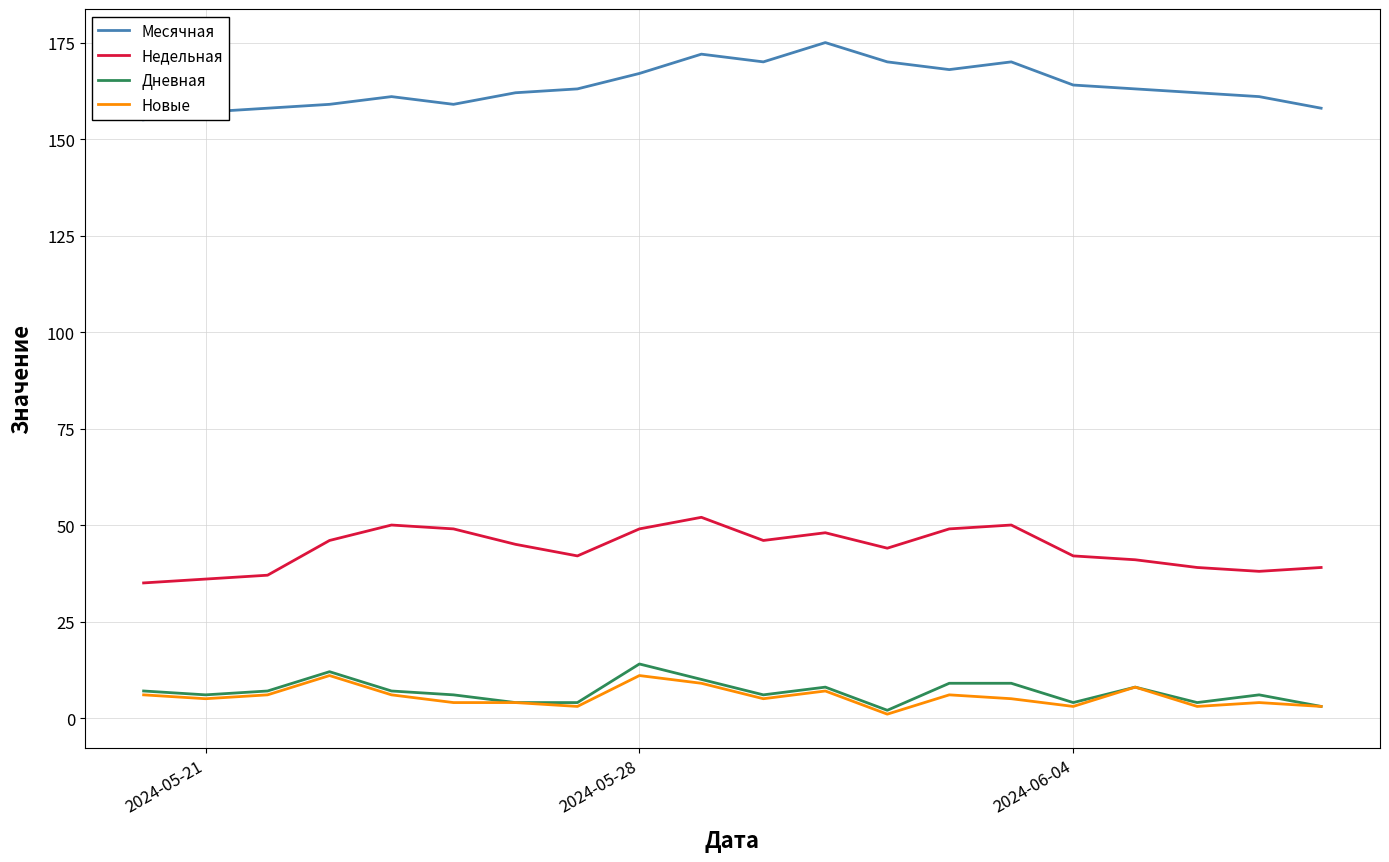

How many values in the Месячная series are below 163?

10